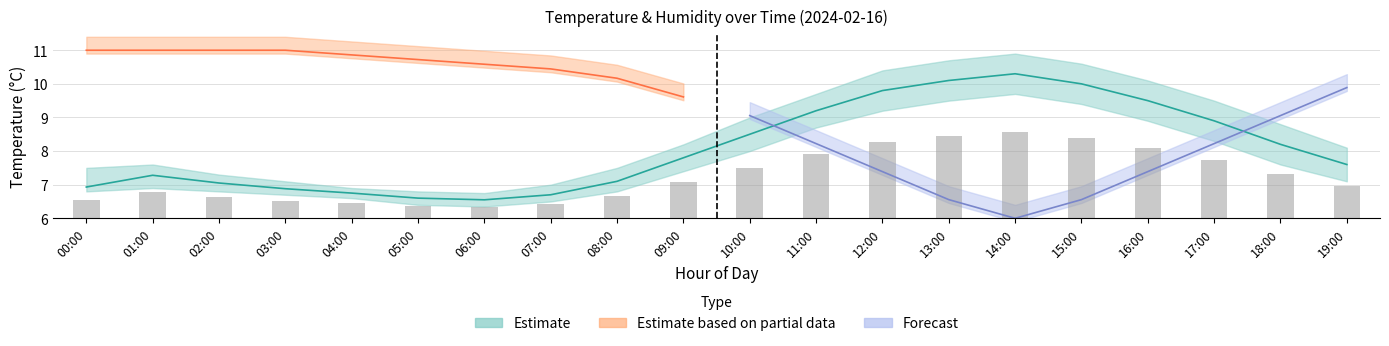

Is the value of temp_upper at 08:00 greater than the value of temperature at 11:00?

No